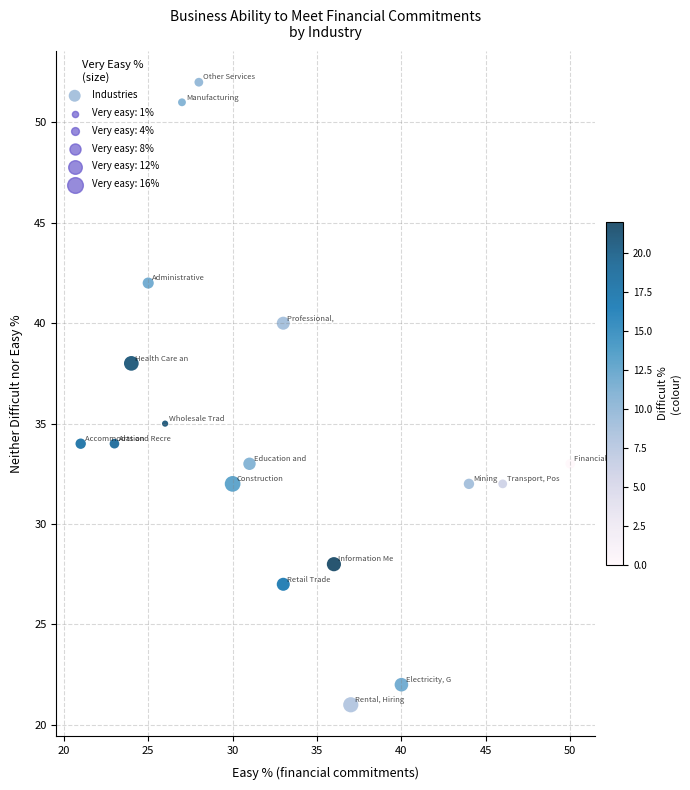

What is the range of X values (max minus min)?

29